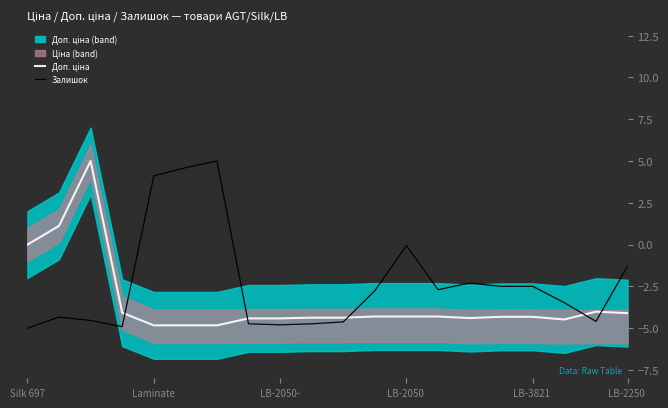

How many values in Залишок are below zero?

17